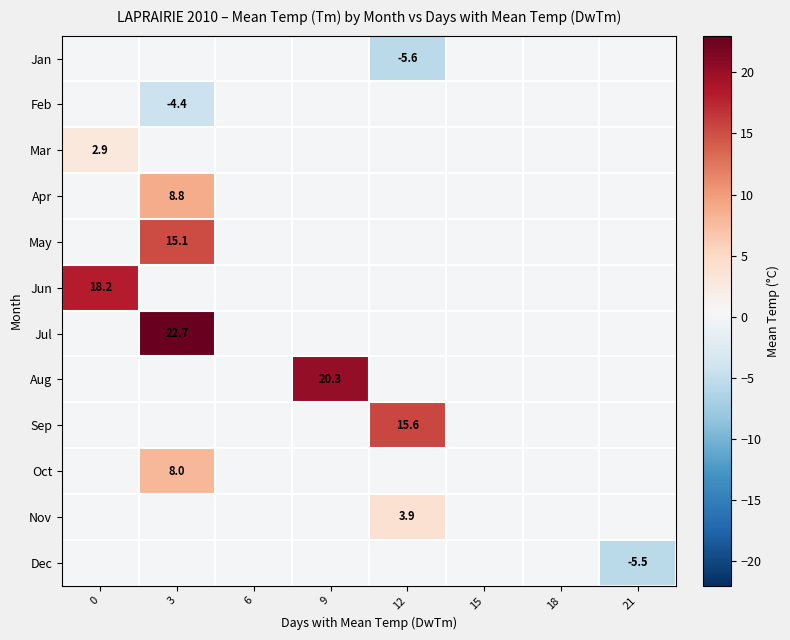

How many values in the Jan series are below 0?

1